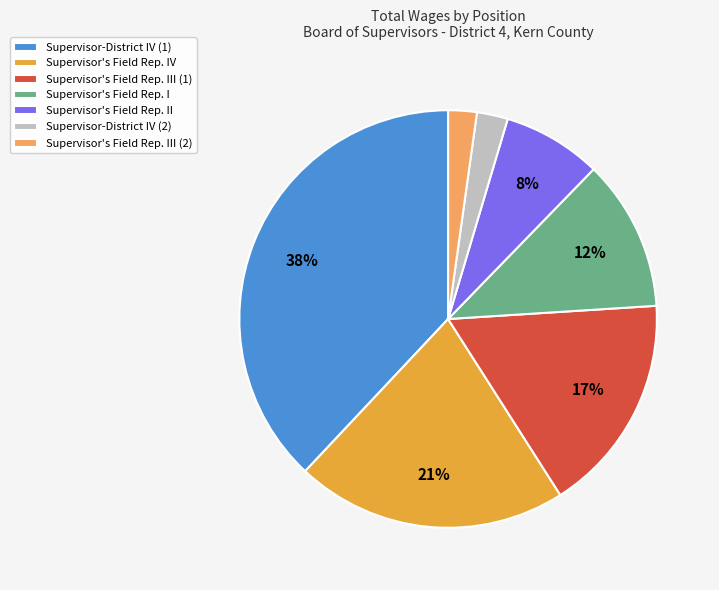

Count the number of slices in the pie.

7